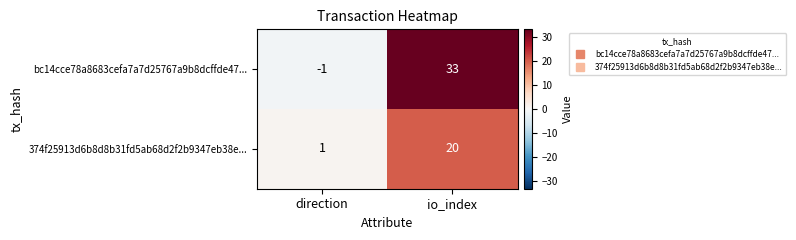

Which category has the highest value in the bc14cce78a8683cefa7a7d25767a9b8dcffde47... series?

io_index